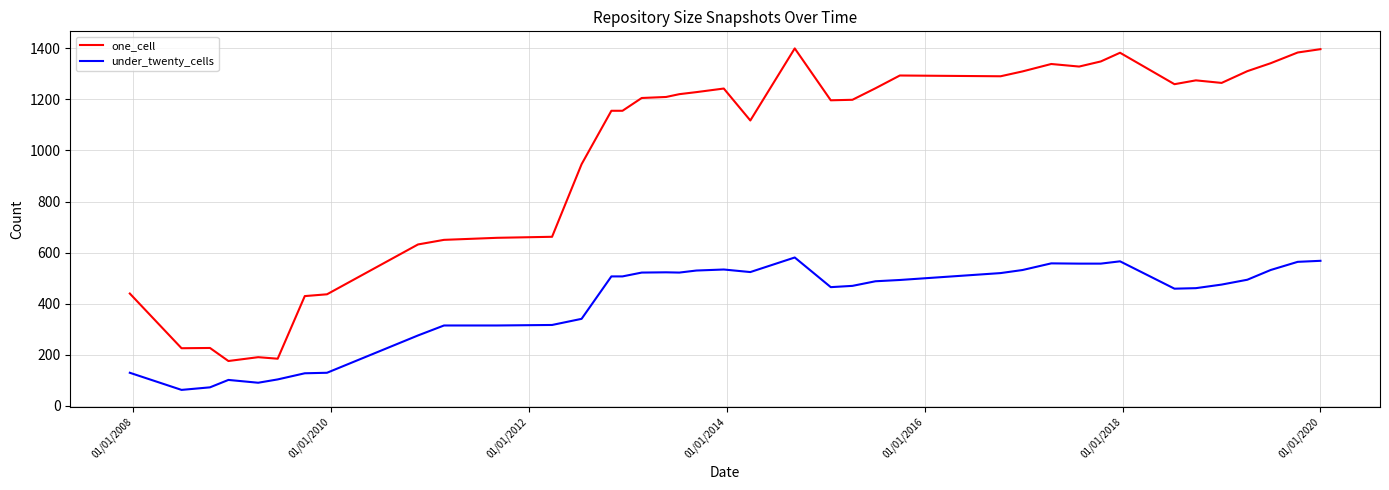

Rank the series by their average value, from lowest to highest.

under_twenty_cells, one_cell